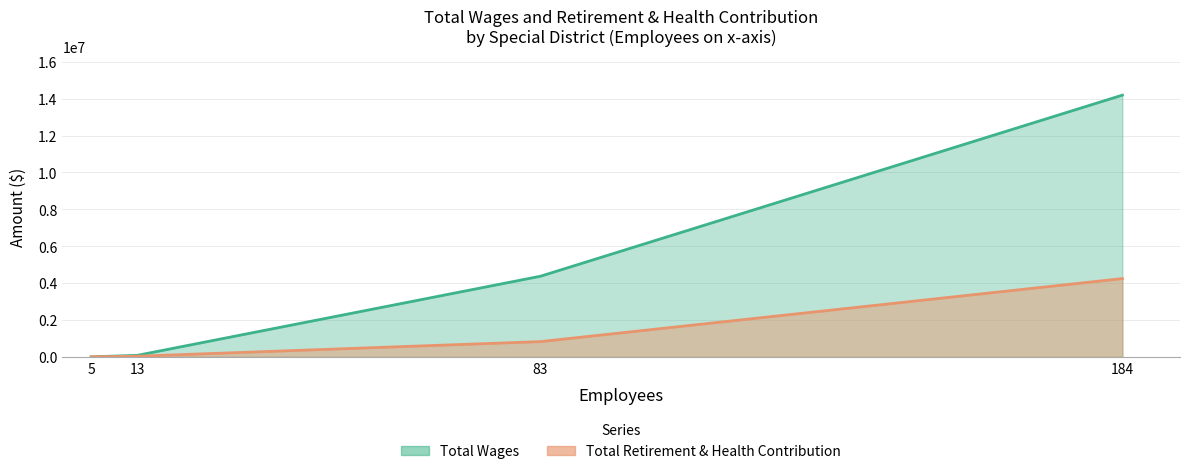

Rank the series by their maximum value, from highest to lowest.

Total Wages, Total Retirement & Health Contribution